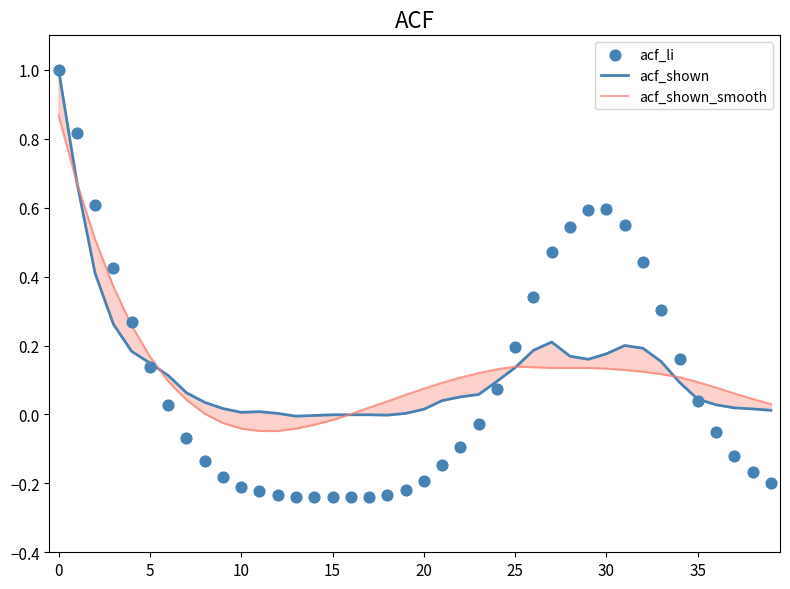

Which series contains the highest Y value?

acf_shown